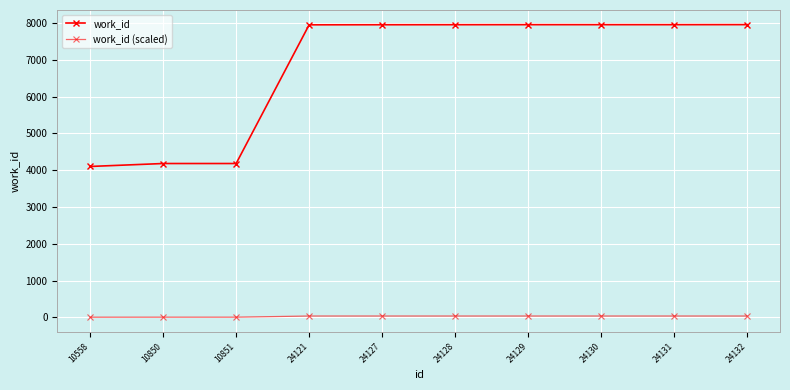

List the labels in order of work_id value, largest first.

24132, 24129, 24130, 24131, 24128, 24127, 24121, 10850, 10851, 10558